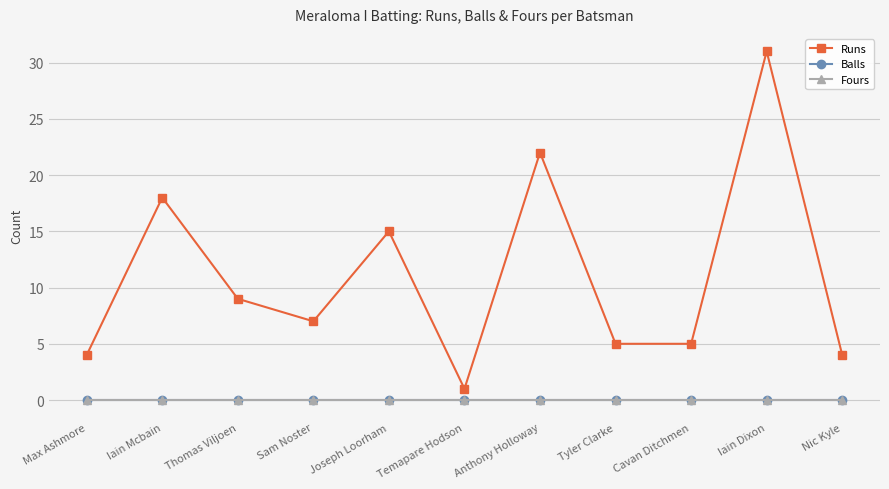

Is this an area chart (filled region under the line)?

No